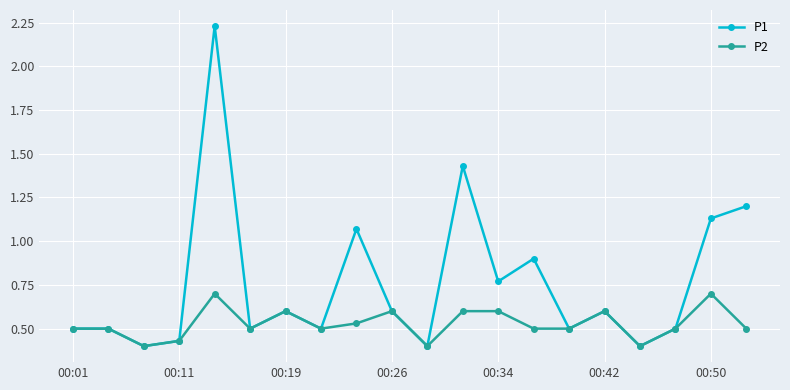

Which series has the widest spread of values?

P1